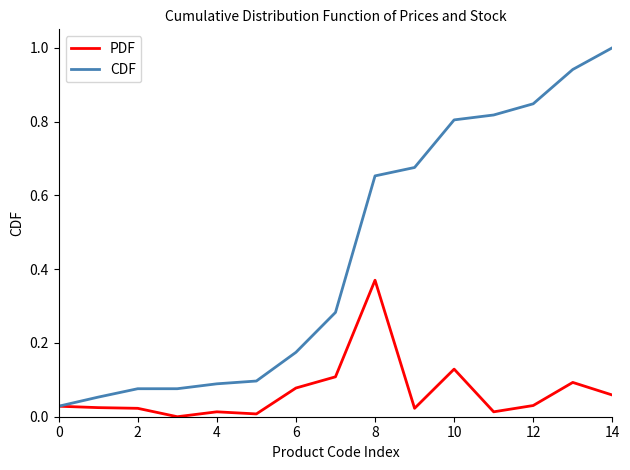

What are all the series names shown in the legend?

PDF, CDF